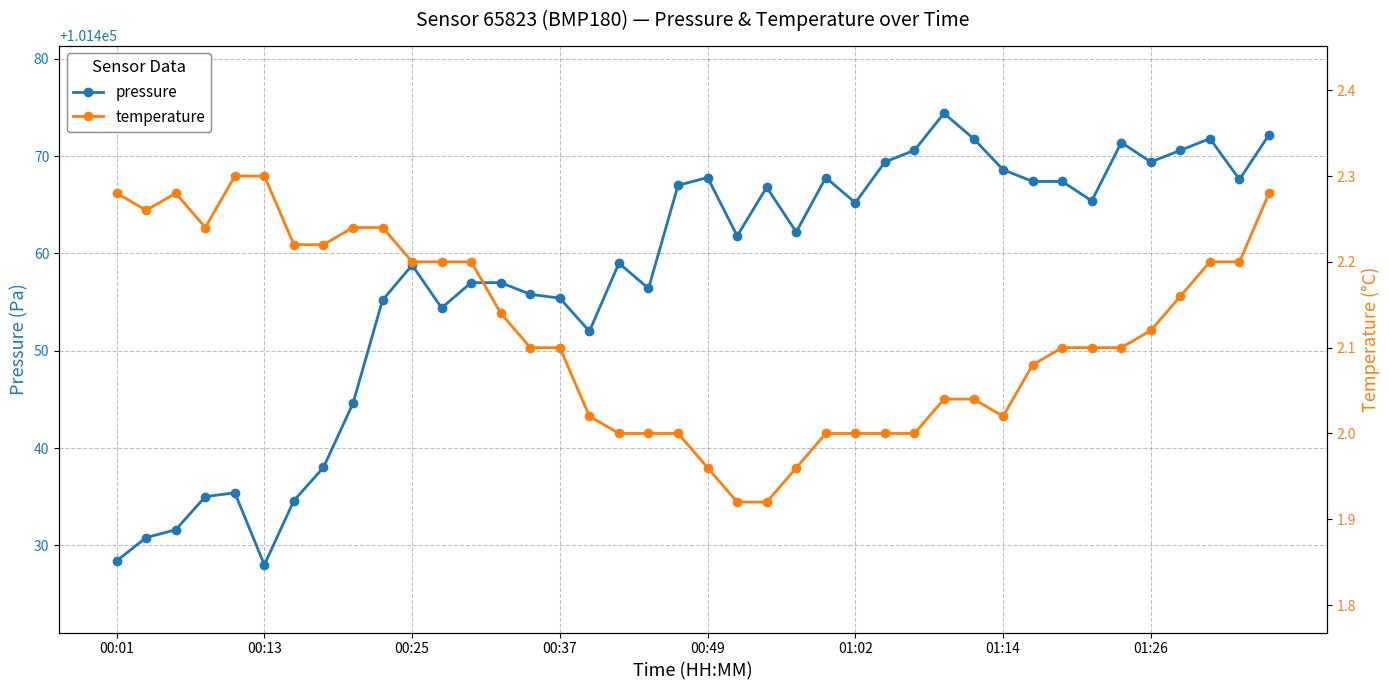

True or false: pressure has more than 2 interior local peaks.

True